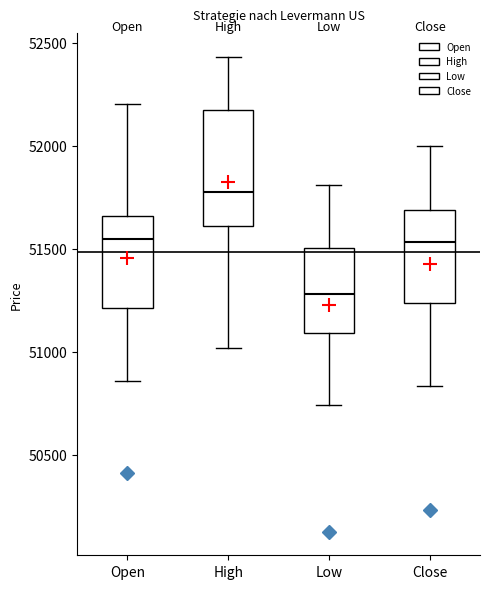

Reading left to right, transcribe this box plot: for each box, give where its median line is, the range the box spans, and where its two whiskers end, as read against the y-axis. The values are not printed on the chart, so give them approximately, as read against the axis.

Open: median 51550, box 51200 to 51650, whiskers 50850 to 52200
High: median 51800, box 51600 to 52150, whiskers 51000 to 52450
Low: median 51300, box 51100 to 51500, whiskers 50750 to 51800
Close: median 51550, box 51250 to 51700, whiskers 50850 to 52000